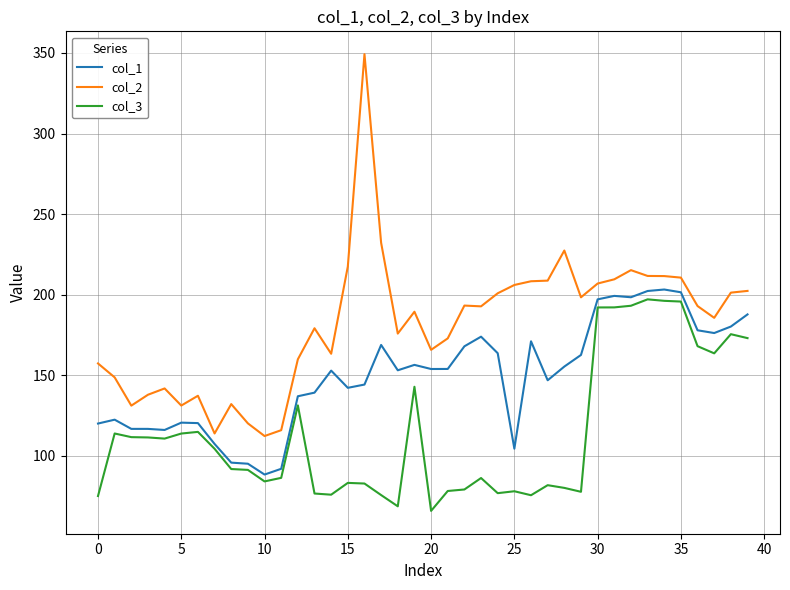

Which series has the largest range (max minus min)?

col_2